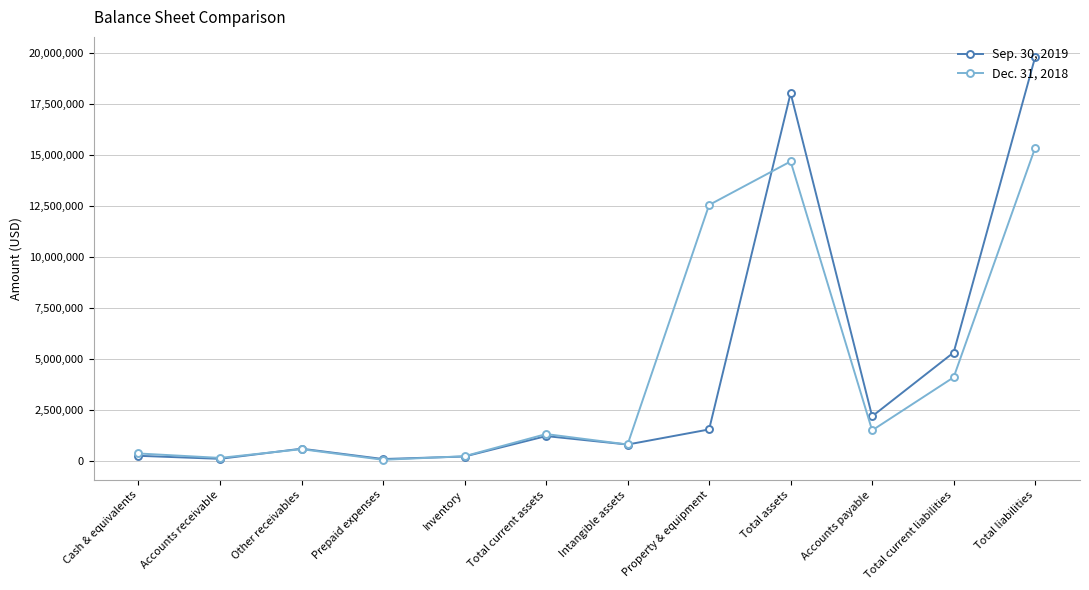

The value of Sep. 30, 2019 at Property & equipment is 788841. True or false?

False